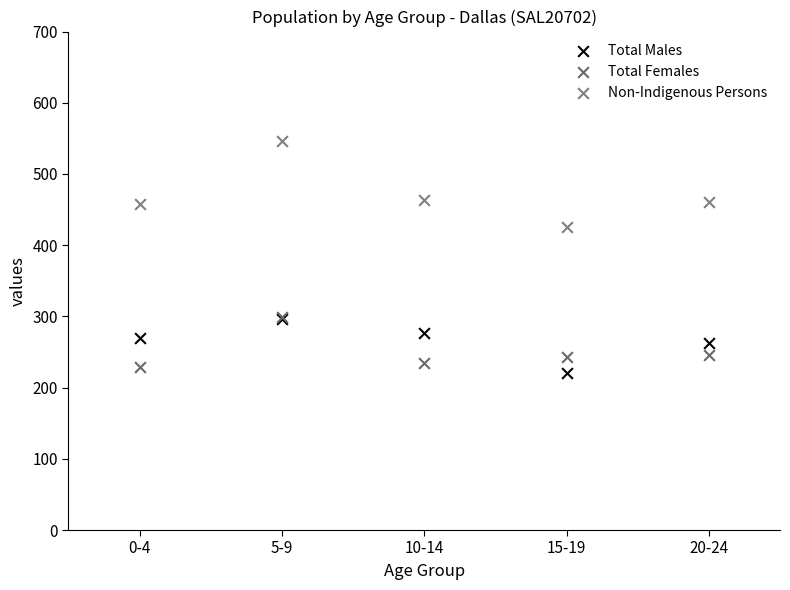

Across all series, what Y value is closest to 383?

426